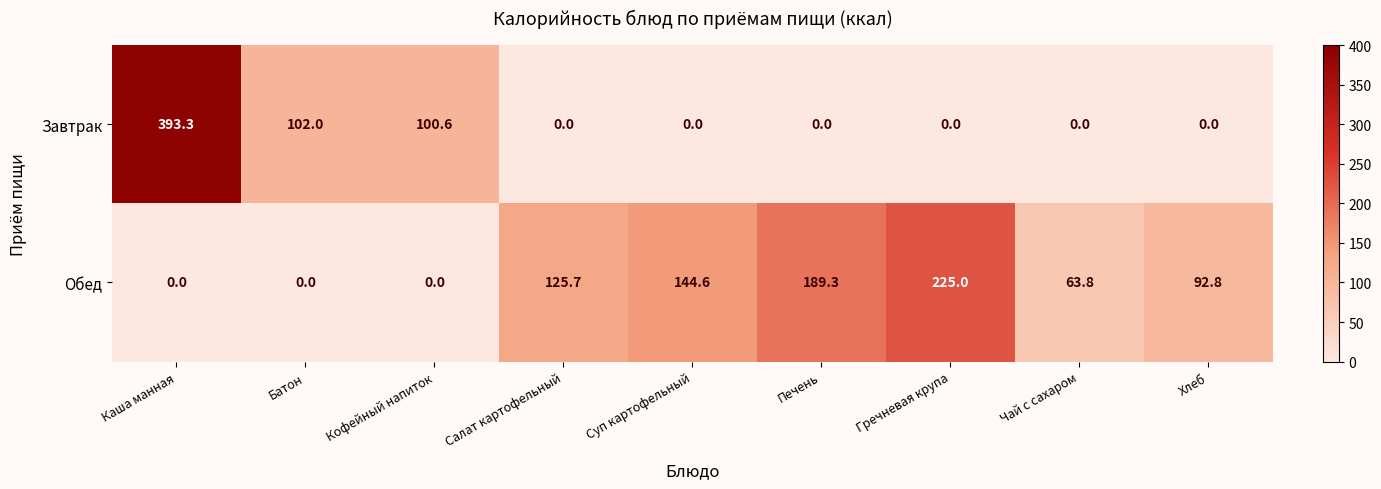

At which category is the sum across all series the highest?

Каша манная